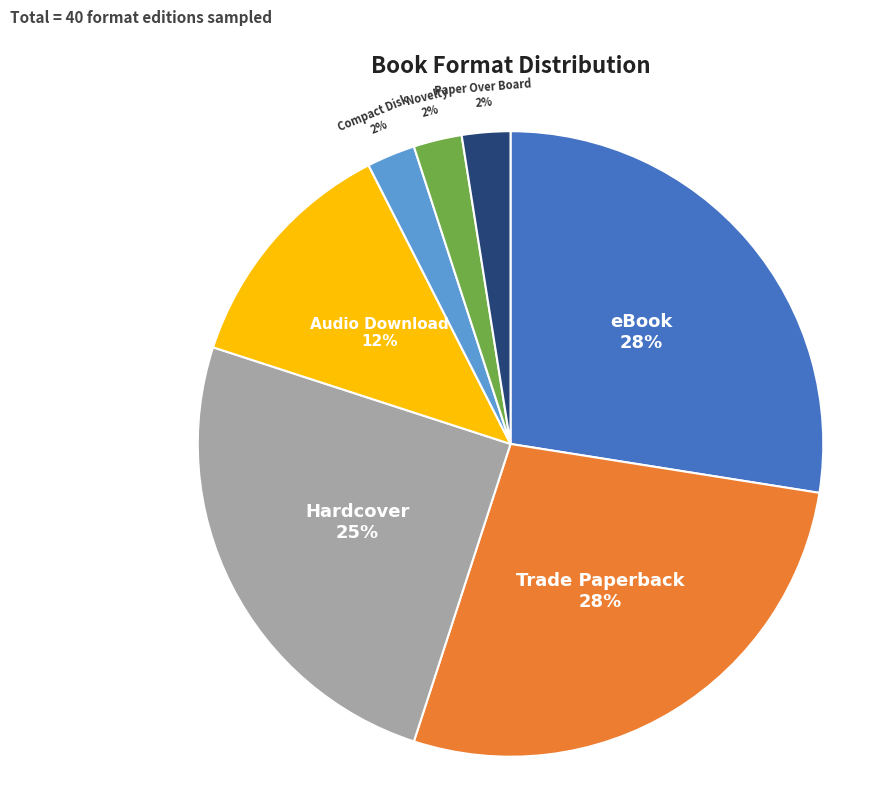

True or false: Trade Paperback accounts for 35% of the total.

False